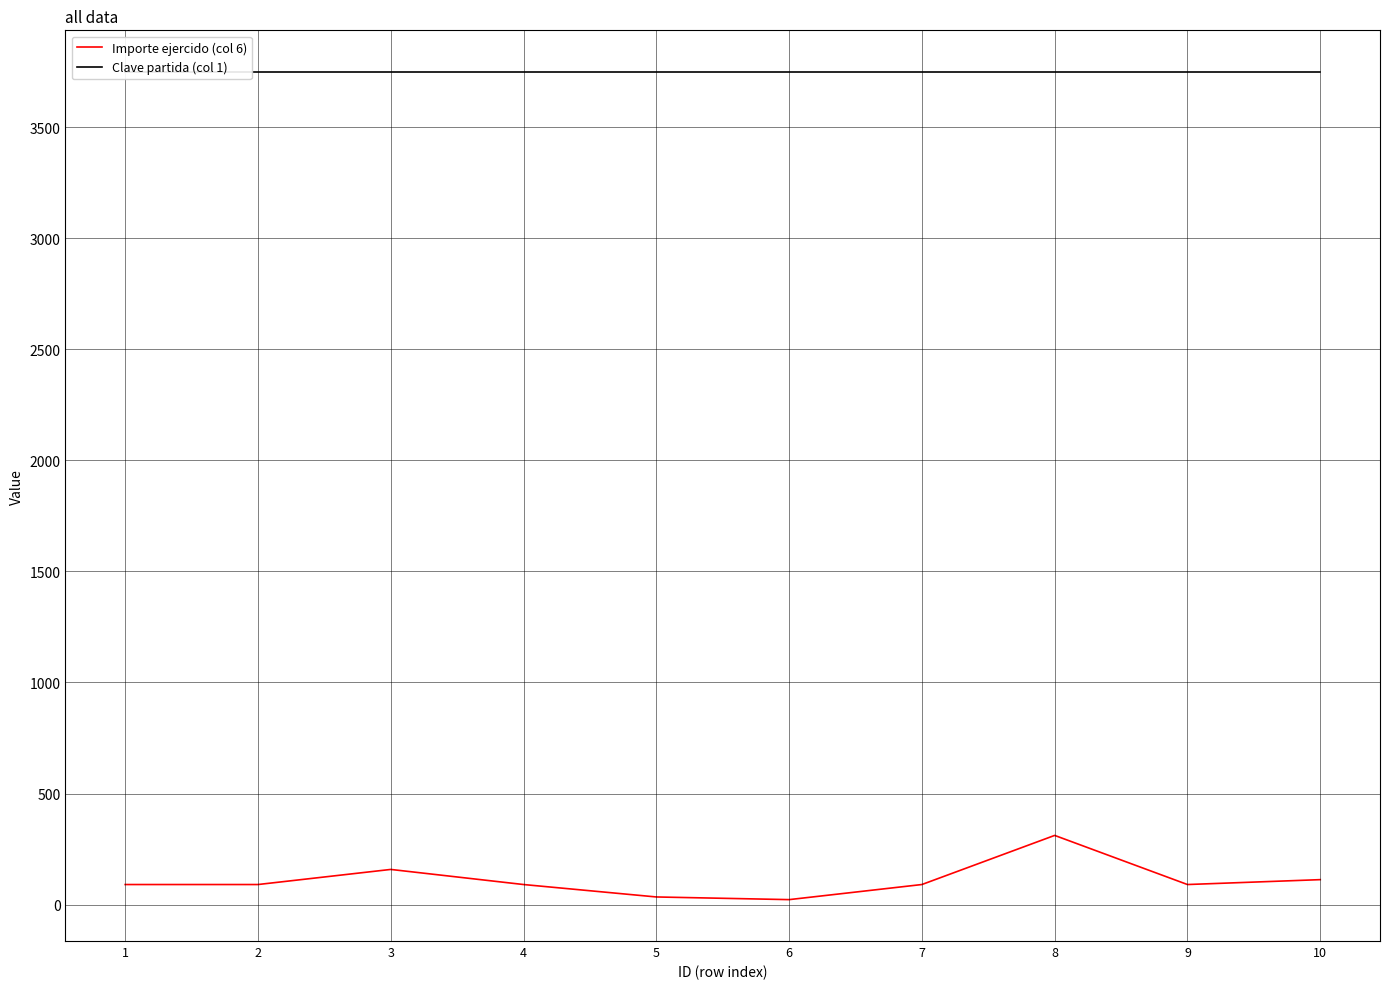

At 7, list the series in order from smallest to largest.

Importe ejercido (col 6), Clave partida (col 1)